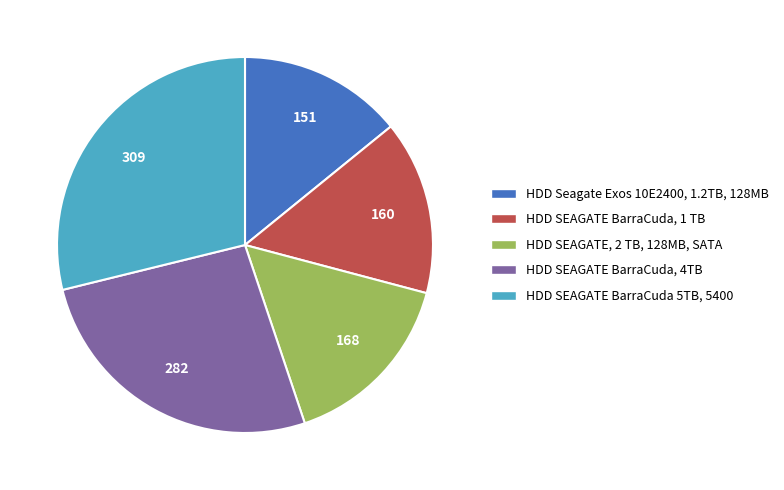

Is there a majority slice in this chart?

No